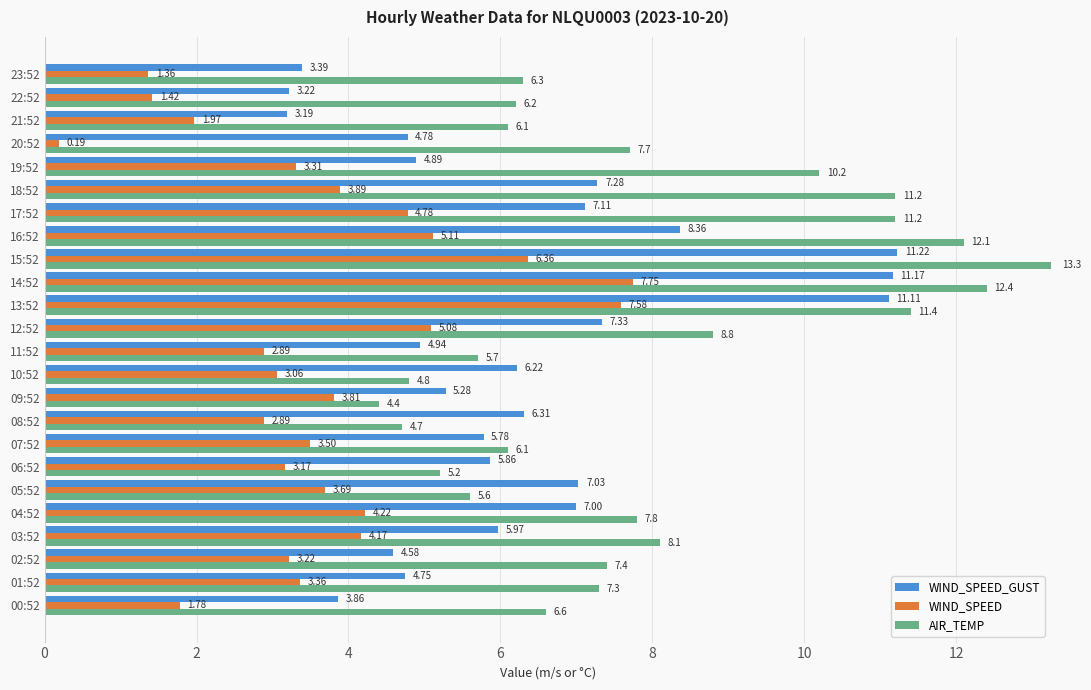

Which series changed the most between 08:52 and 14:52?

AIR_TEMP